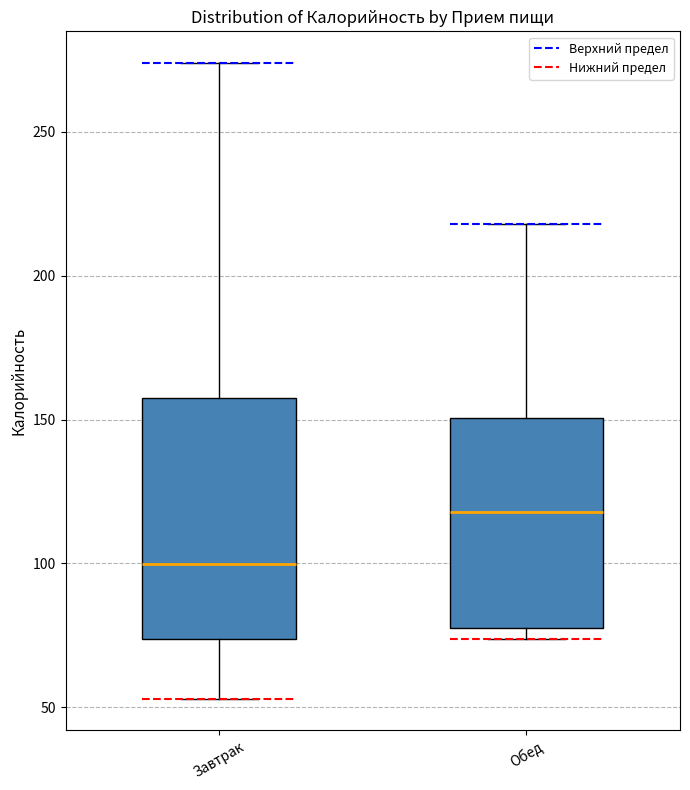

Where is the lower edge of the box for Обед on the y-axis? The values are not printed on the chart, so give them approximately, as read against the axis.

80